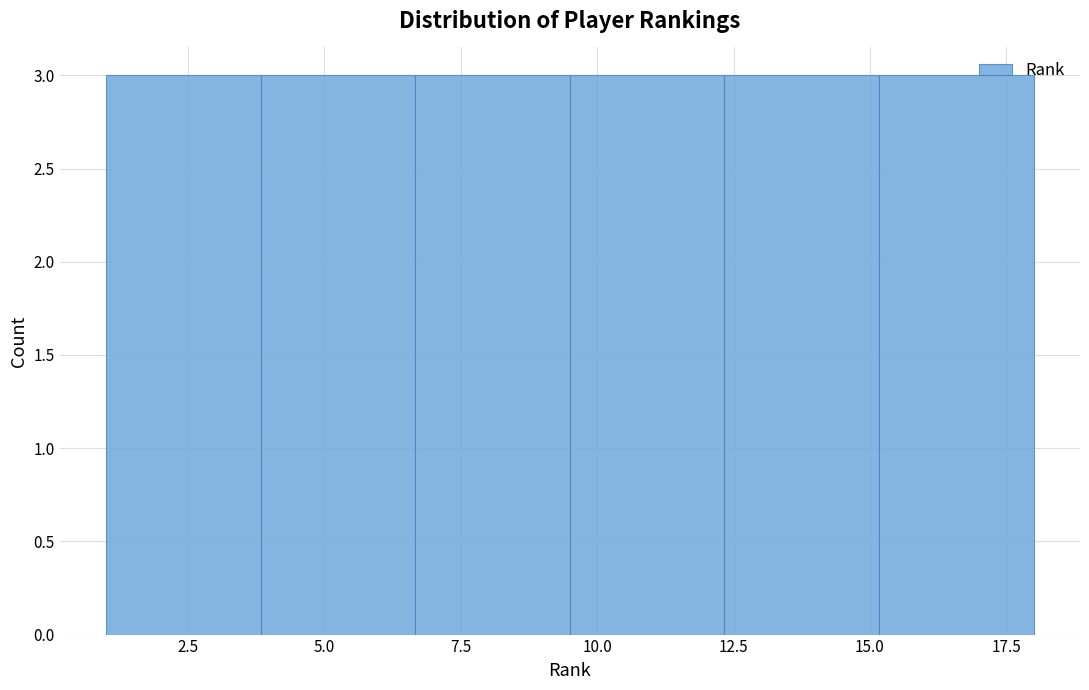

Reading left to right, transcribe this chart: for each bar, give the range it covers on the x-axis and its height. Neither the bar edges nor the heights are printed on the chart, so give them approximately, as read against the axes.

1.0 to 4.0: 3
4.0 to 6.5: 3
6.5 to 9.5: 3
9.5 to 12.5: 3
12.5 to 15.0: 3
15.0 to 18.0: 3